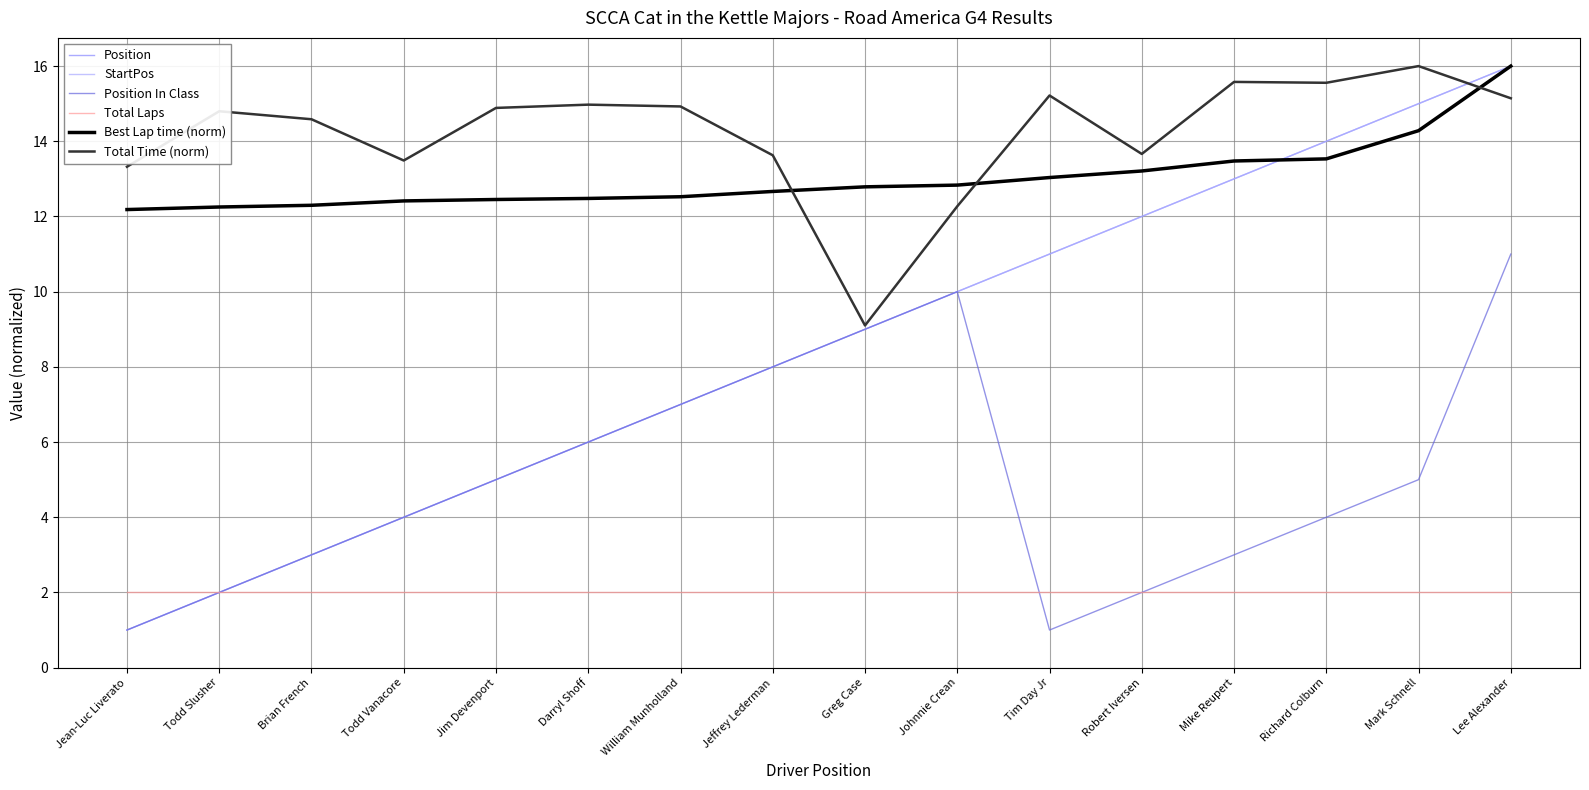

Is this an area chart (filled region under the line)?

No